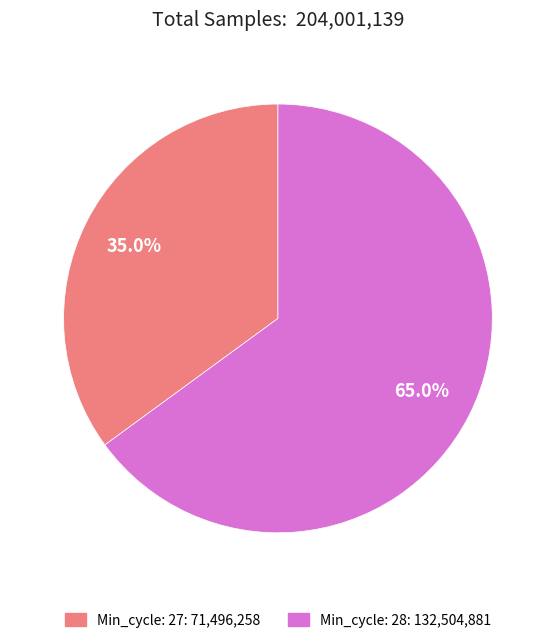

Does any single category account for the majority?

Yes